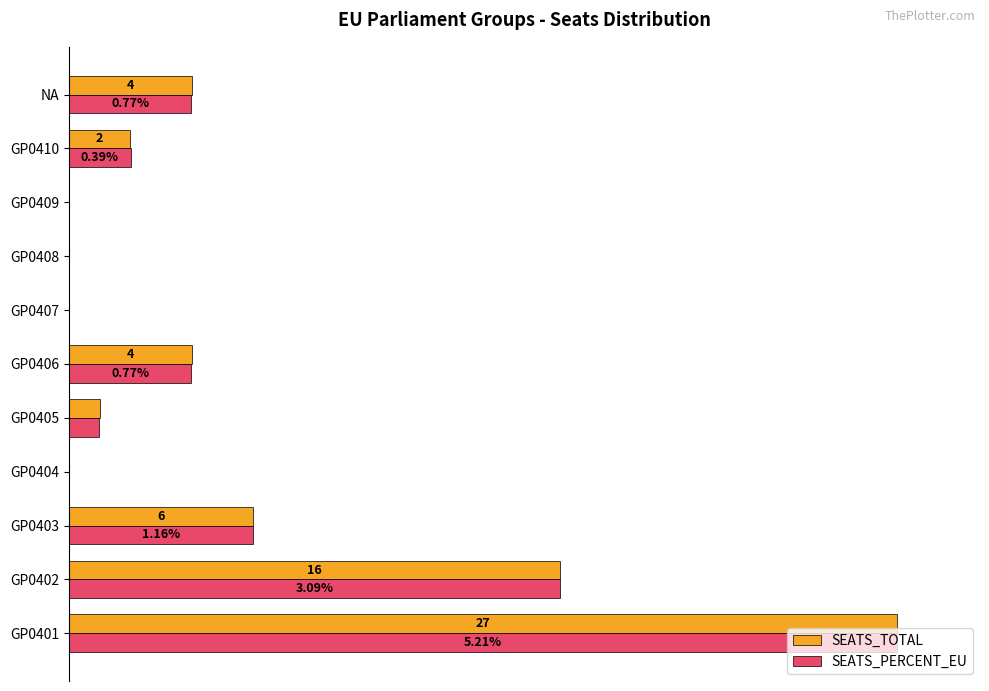

What are all the series names shown in the legend?

SEATS_TOTAL, SEATS_PERCENT_EU